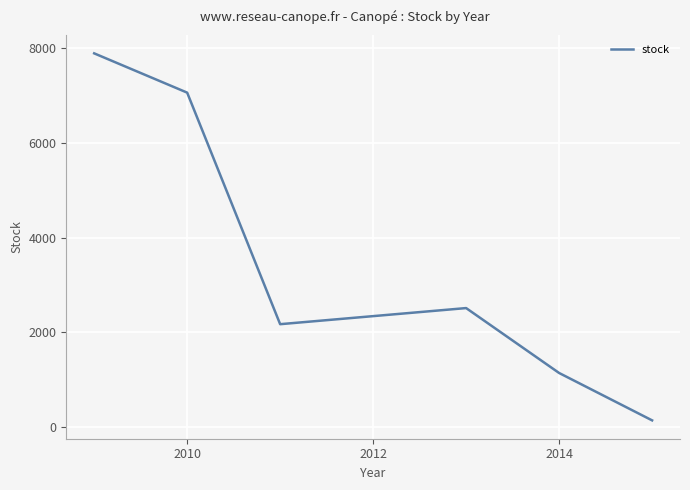

What is the sum of all values?

20927